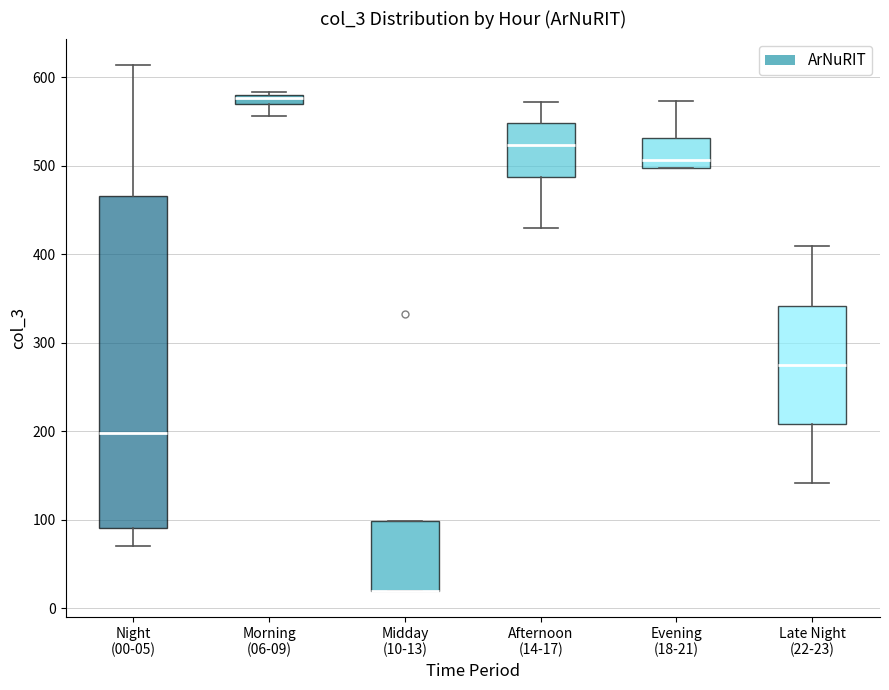

Where is the lower edge of the box for Late Night (22-23) on the y-axis? The values are not printed on the chart, so give them approximately, as read against the axis.

210